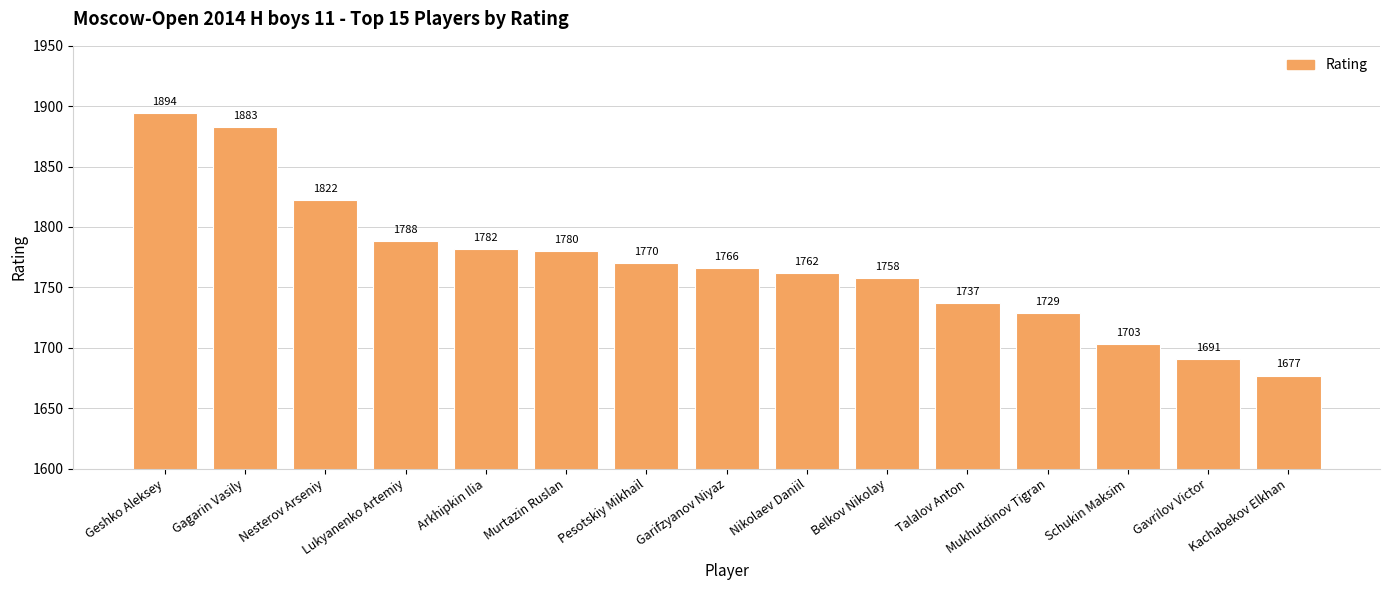

List the labels in order of value, smallest first.

Kachabekov Elkhan, Gavrilov Victor, Schukin Maksim, Mukhutdinov Tigran, Talalov Anton, Belkov Nikolay, Nikolaev Daniil, Garifzyanov Niyaz, Pesotskiy Mikhail, Murtazin Ruslan, Arkhipkin Ilia, Lukyanenko Artemiy, Nesterov Arseniy, Gagarin Vasily, Geshko Aleksey